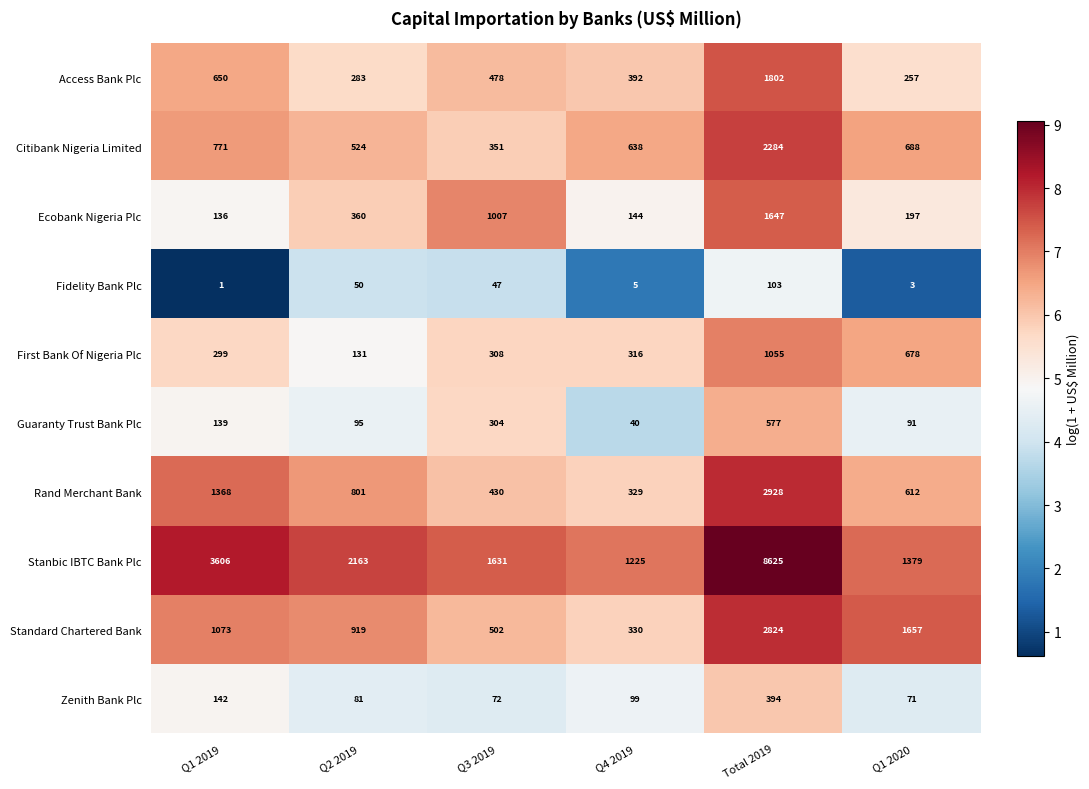

Rank the series by their maximum value, from lowest to highest.

Fidelity Bank Plc, Zenith Bank Plc, Guaranty Trust Bank Plc, First Bank Of Nigeria Plc, Ecobank Nigeria Plc, Access Bank Plc, Citibank Nigeria Limited, Standard Chartered Bank, Rand Merchant Bank, Stanbic IBTC Bank Plc